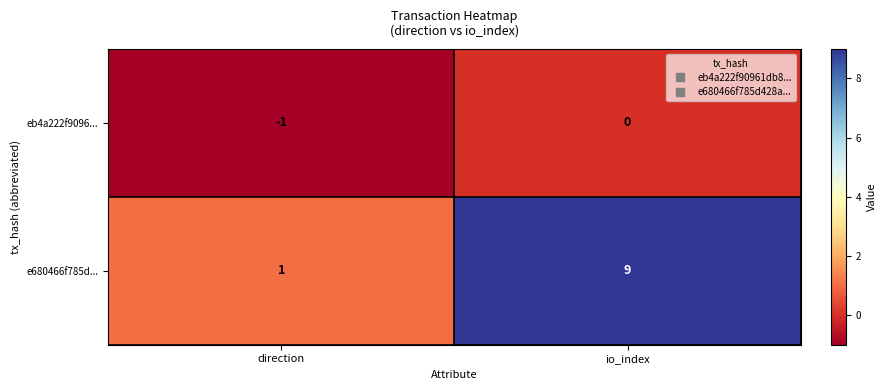

Which series has the largest range (max minus min)?

e680466f785d...